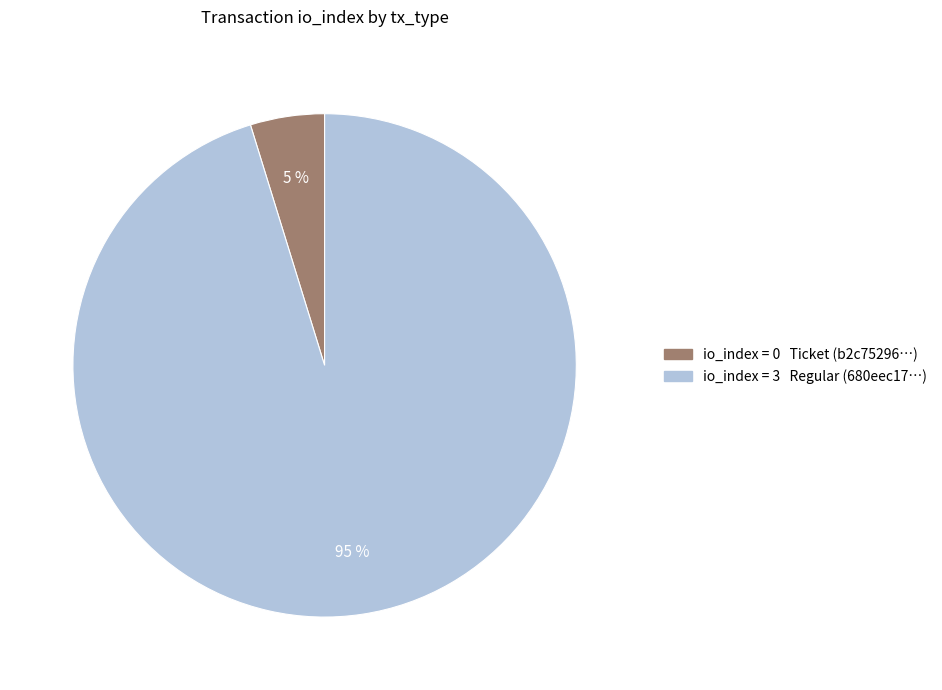

Does any single category account for the majority?

Yes